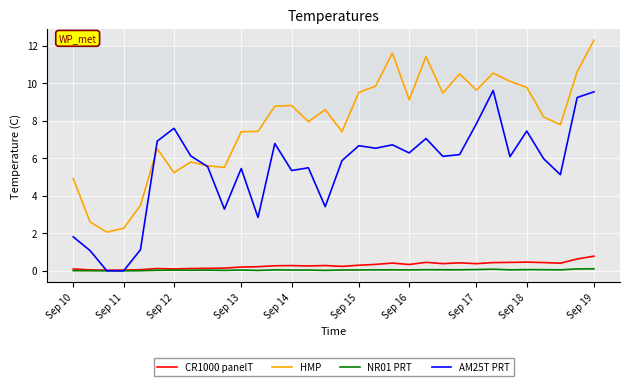

Which series has the largest range (max minus min)?

HMP